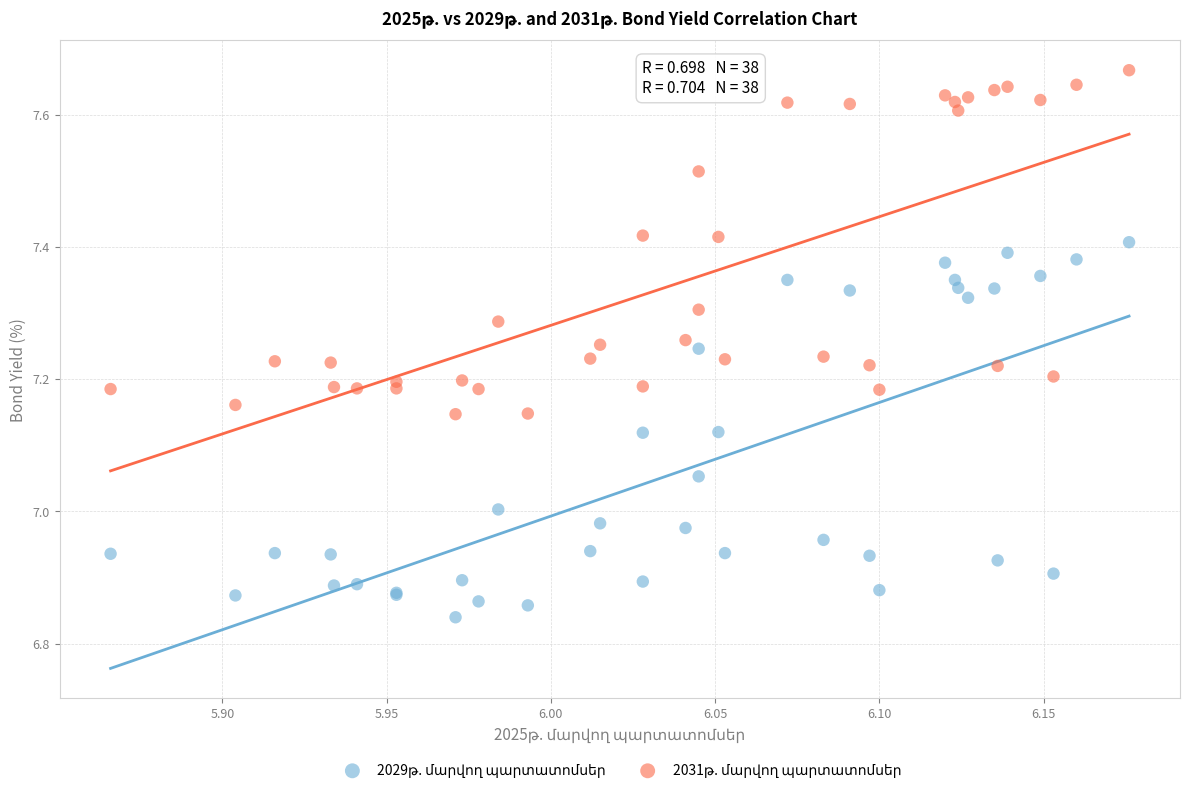

What is the X range (max minus min) for the scatter plot?

0.3